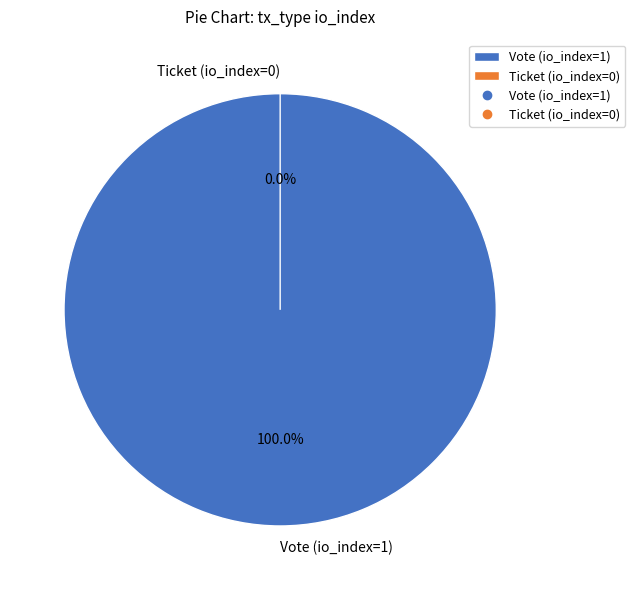

What is the change in value from Vote (io_index=1) to Ticket (io_index=0)?

-1